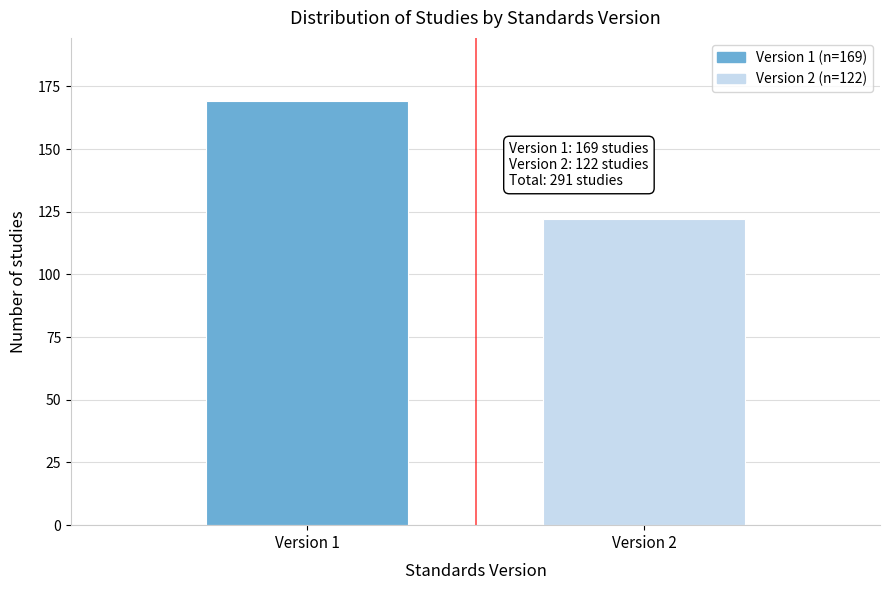

Reading left to right, what are all the values shown in this chart?

169	122